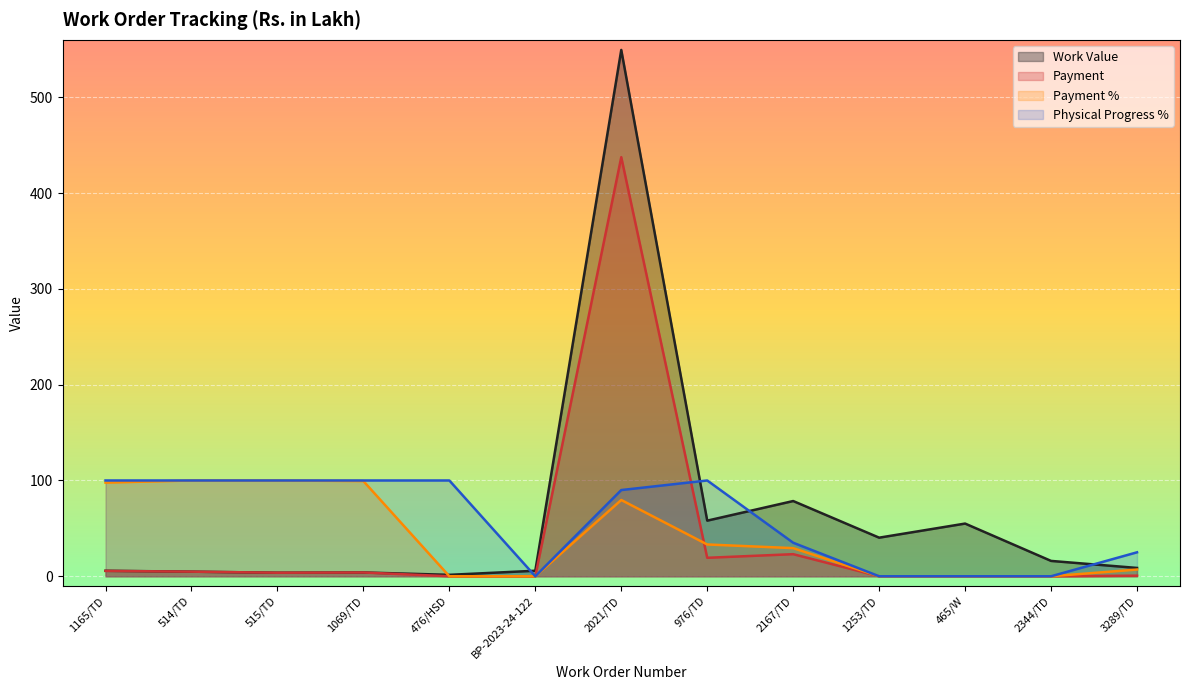

How many times do Payment and Payment % cross each other?

1